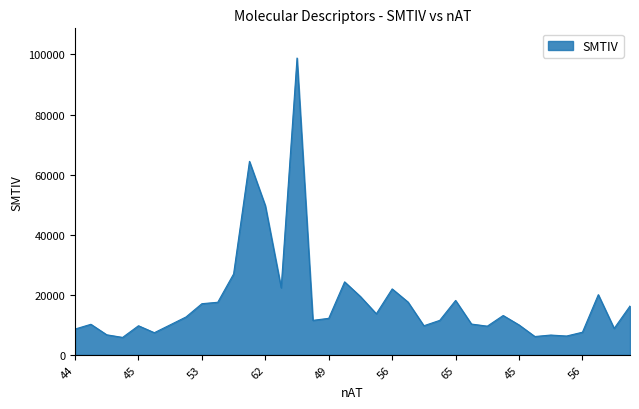

What is the minimum value shown in the chart?

5796.7